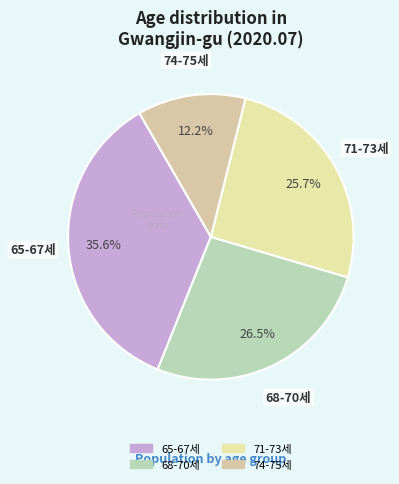

Count the number of slices in the pie.

4